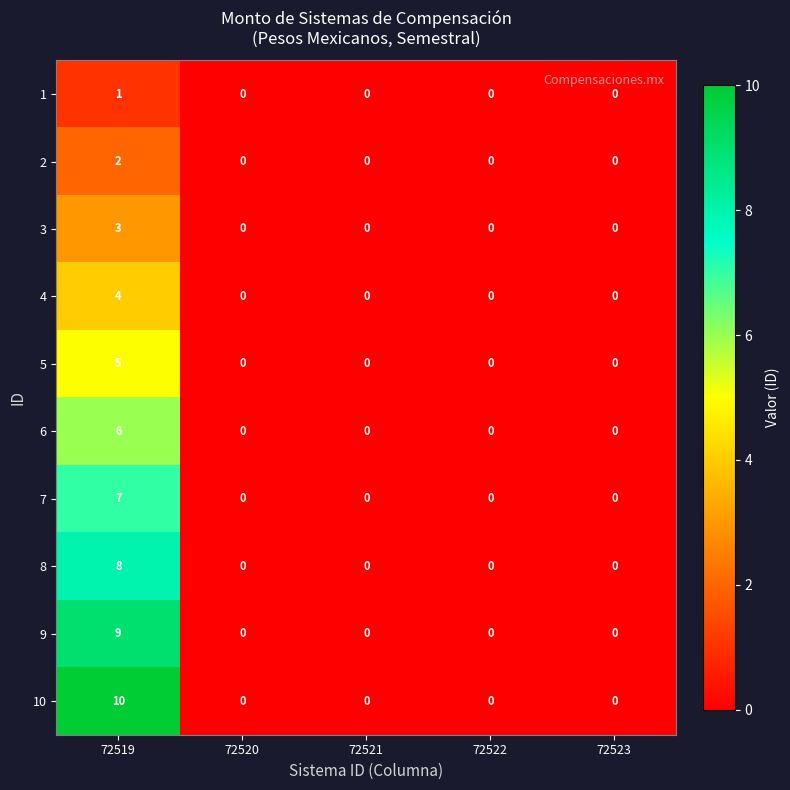

Which series has the largest total across all categories?

10